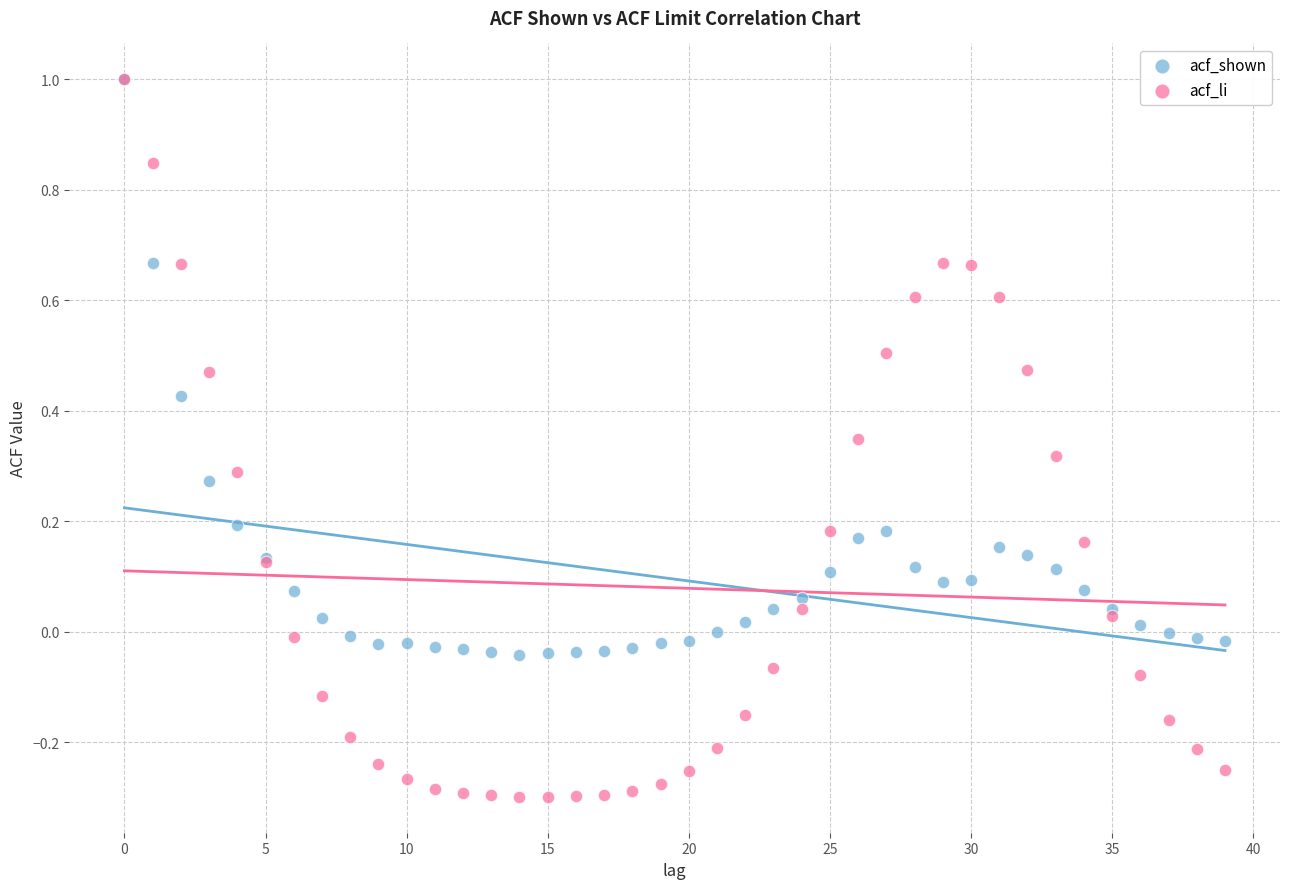

Which series contains the lowest Y value?

acf_li